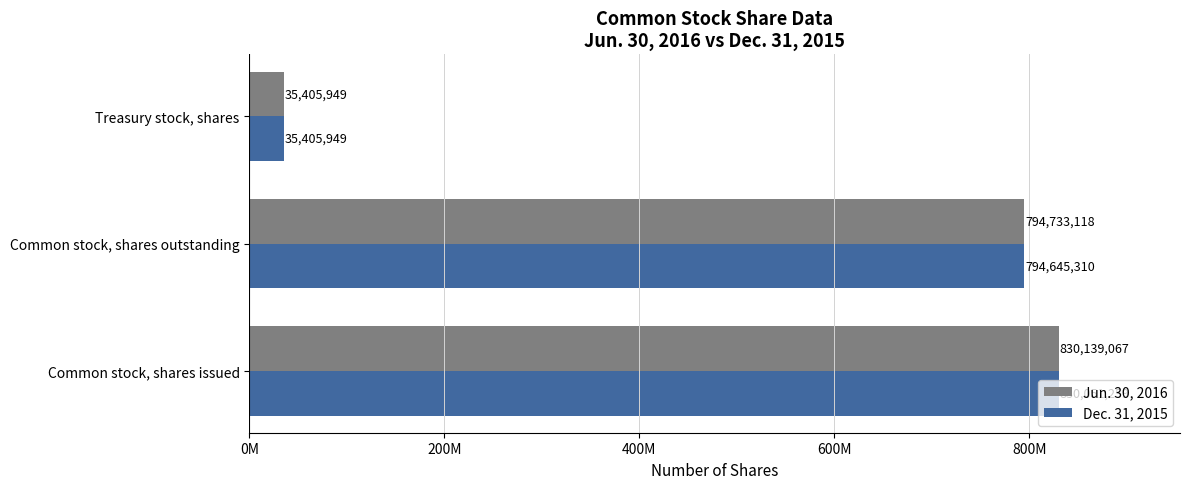

At which category does the chart reach its peak across all series?

Common stock, shares issued